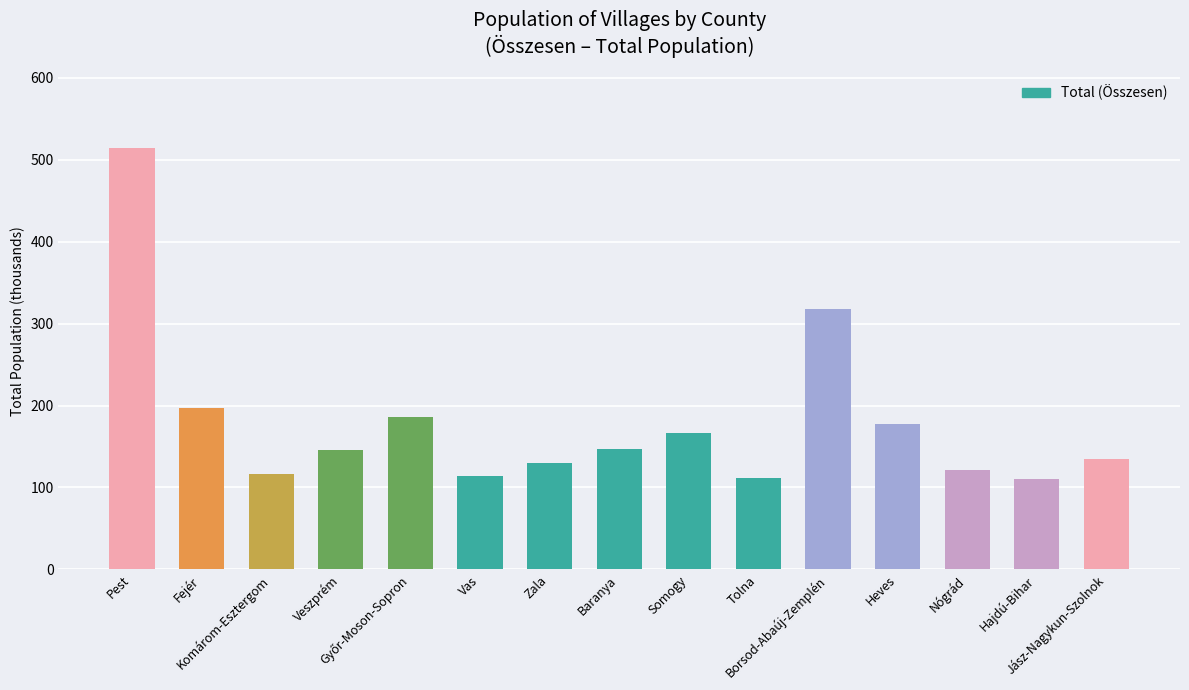

The value at Borsod-Abaúj-Zemplén is 318.2. True or false?

True